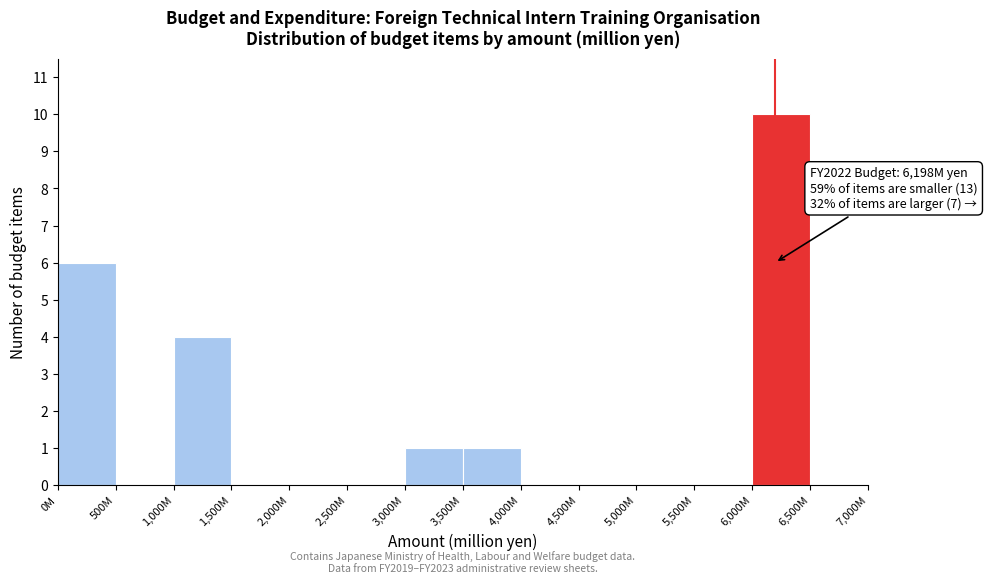

Reading left to right, what are all the values shown in this chart?

0M=6	500M=0	1,000M=4	1,500M=0	2,000M=0	2,500M=0	3,000M=1	3,500M=1	4,000M=0	4,500M=0	5,000M=0	5,500M=0	6,000M=10	6,500M=0